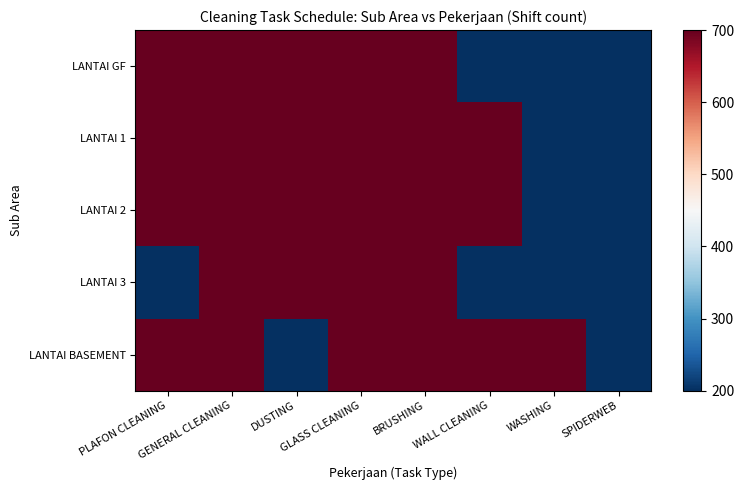

How many values in the LANTAI 3 series are below 700?

4